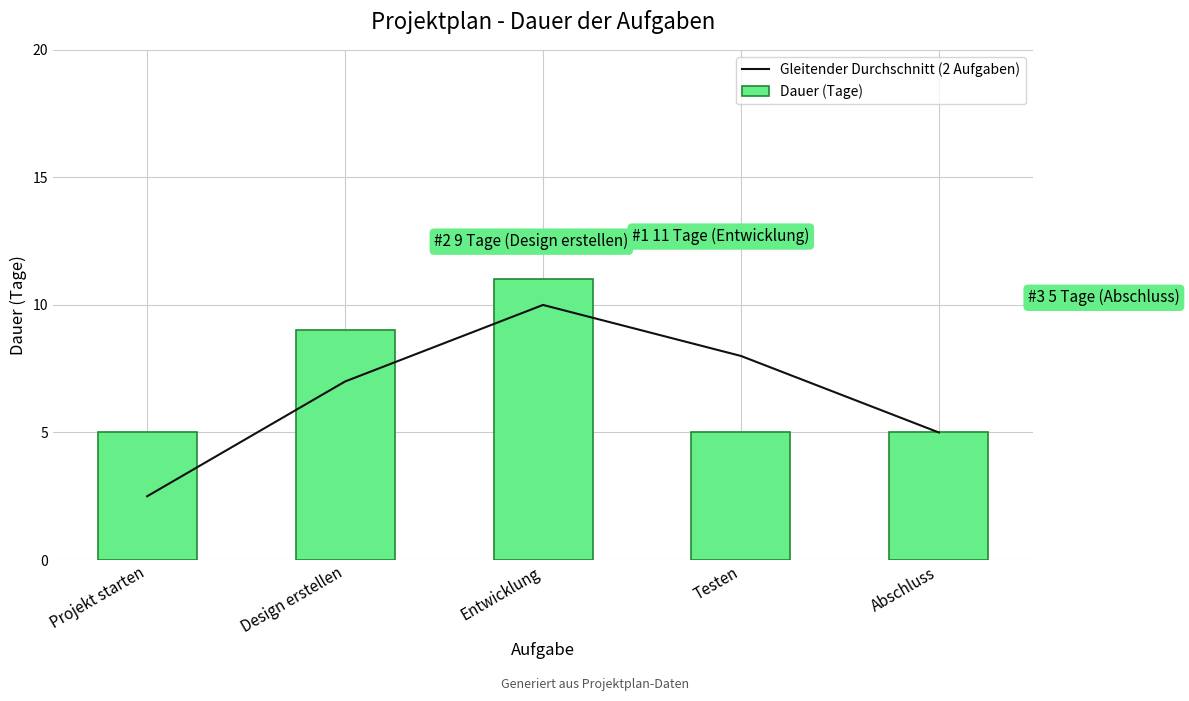

What is the difference between the highest and lowest values at Entwicklung?

1.0